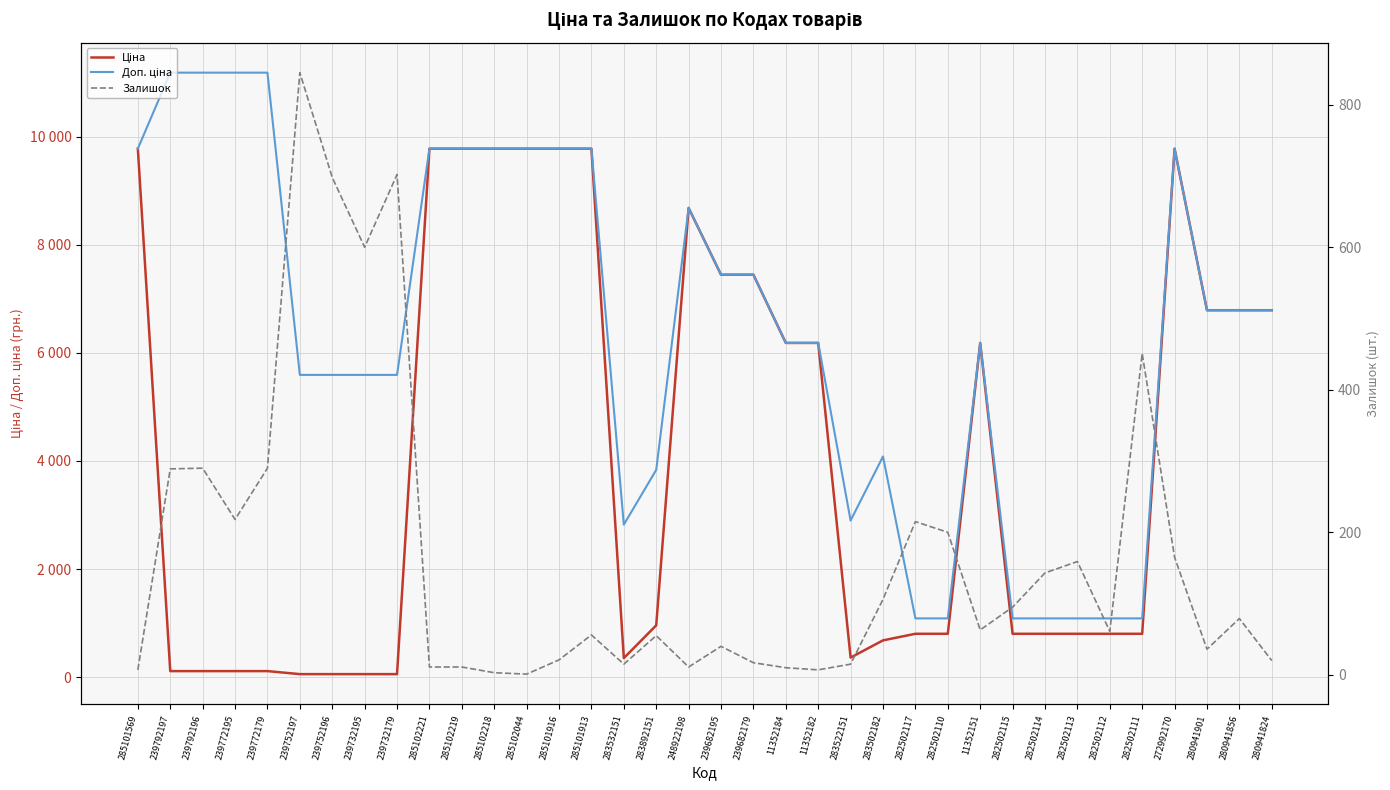

What is the value of the Залишок point at the 13th from the left?

1.0